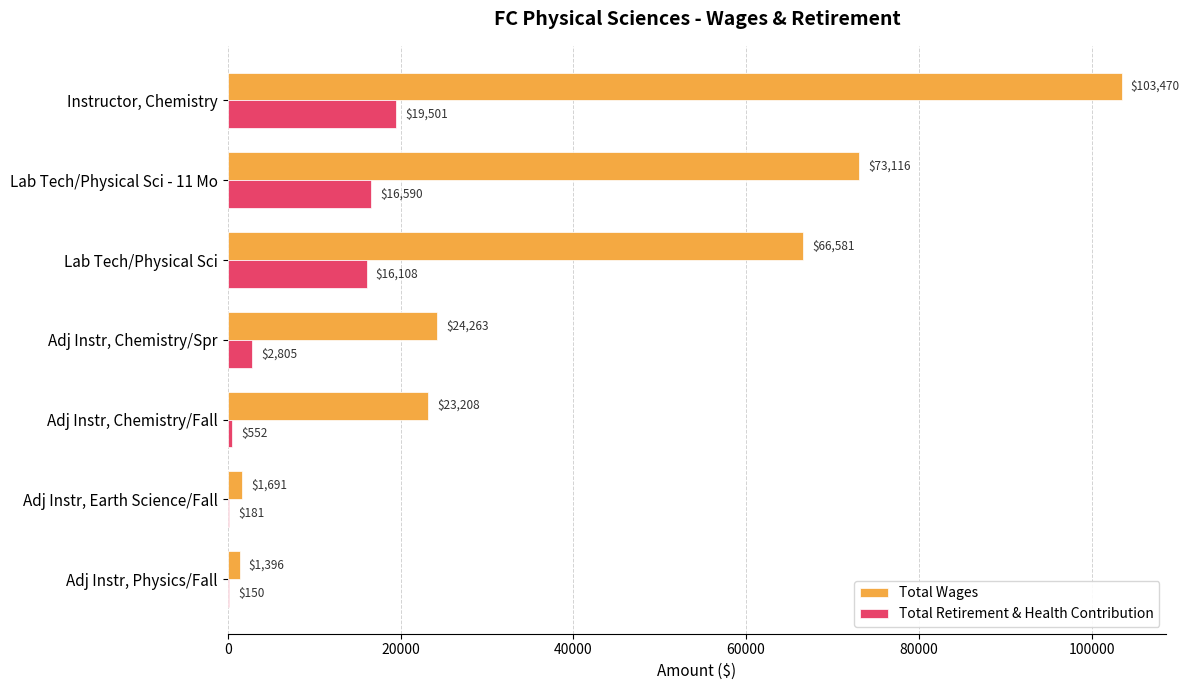

What is the maximum value for Total Retirement & Health Contribution?

19501